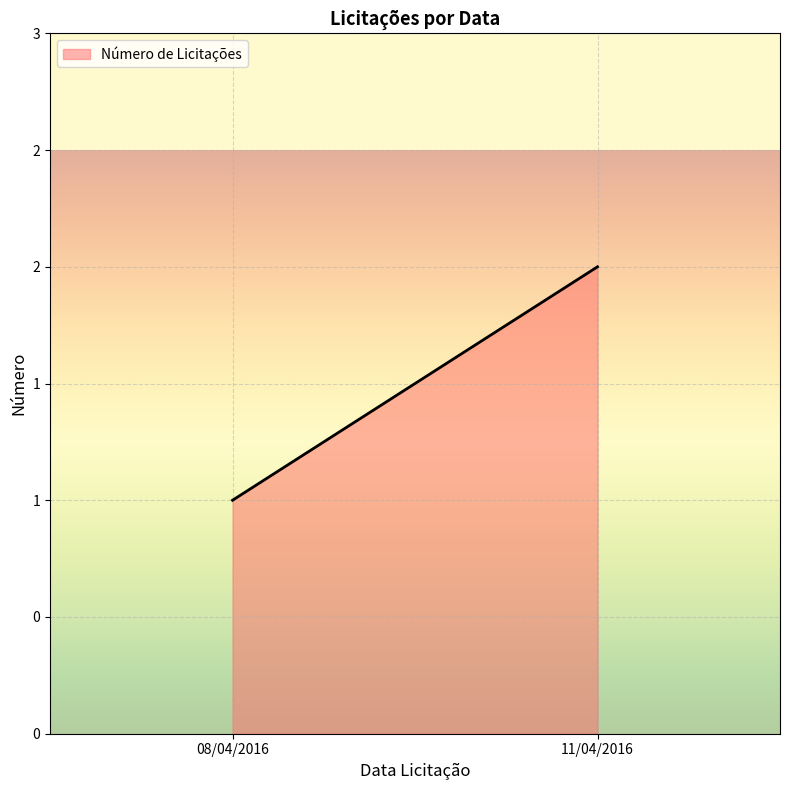

What value does the data have at 08/04/2016?

1